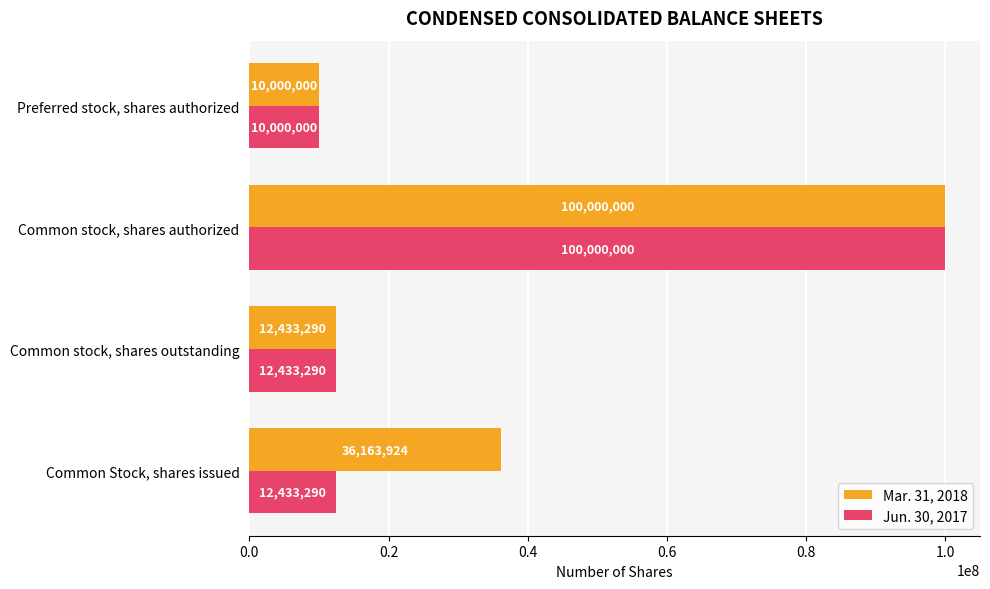

Count the number of categories in the chart.

4